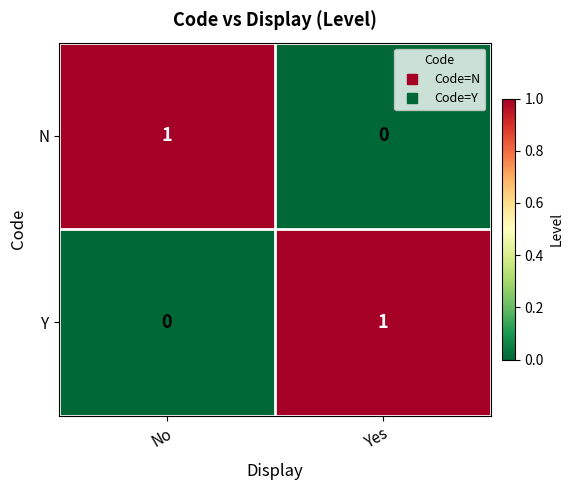

Is the value of Y at Yes greater than the value of N at Yes?

Yes